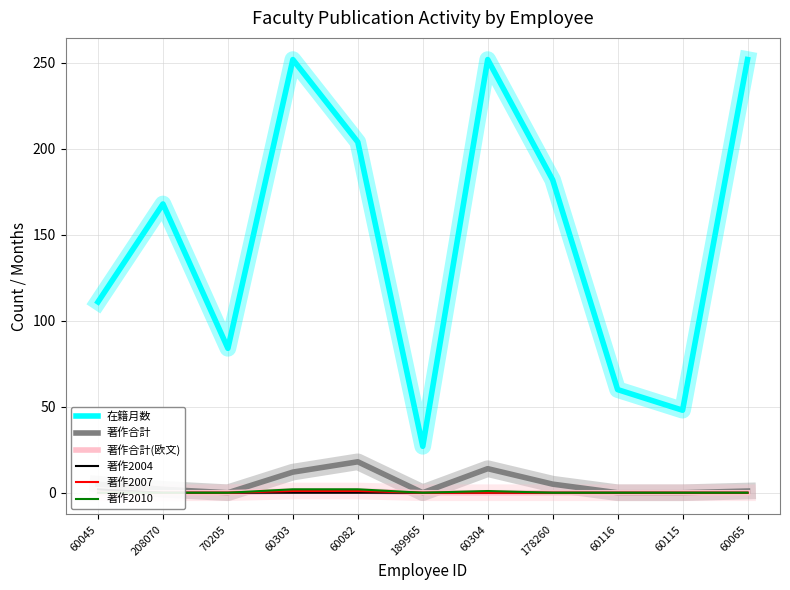

True or false: 著作合計(欧文) has a value of 0 at 60304.

False